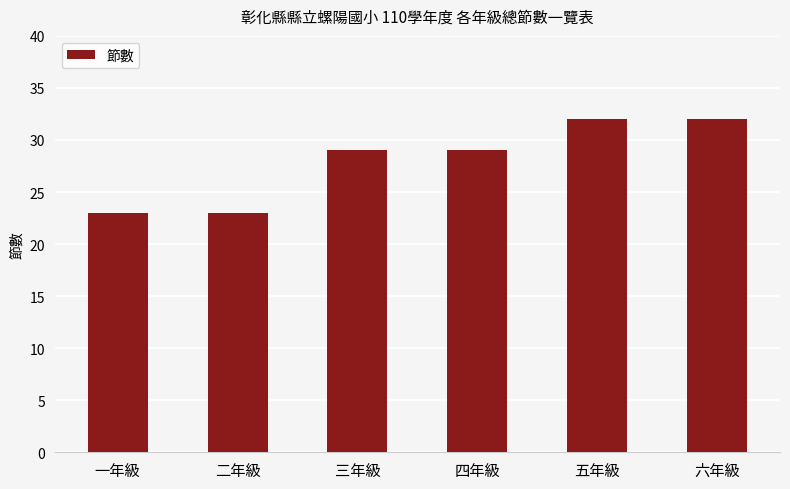

Count the number of categories in the chart.

6